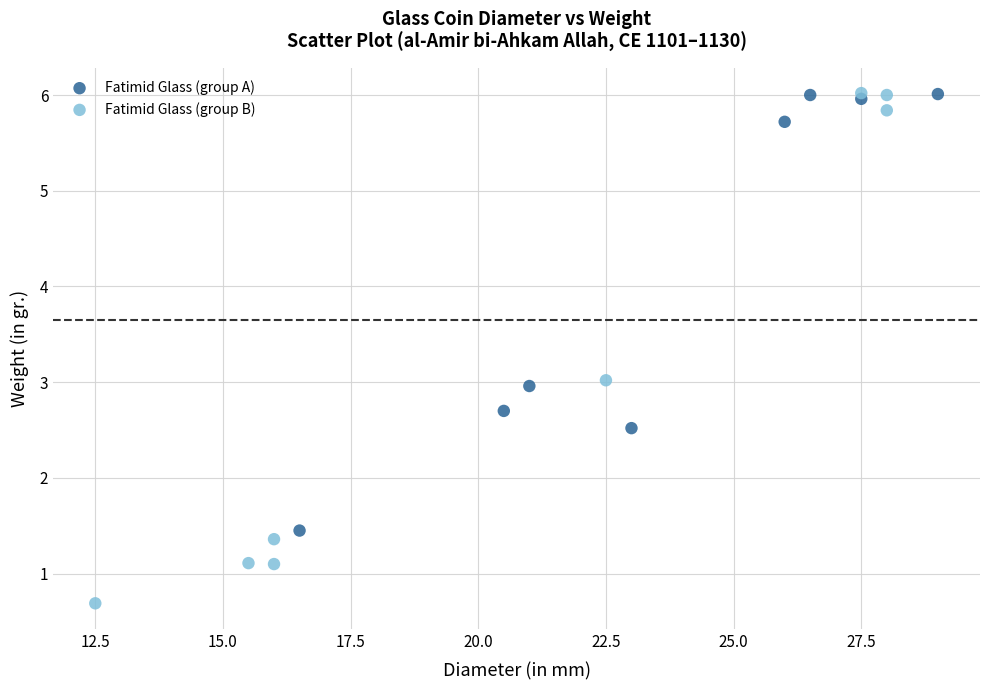

Which series has the widest spread of Y values?

Fatimid Glass (group B)